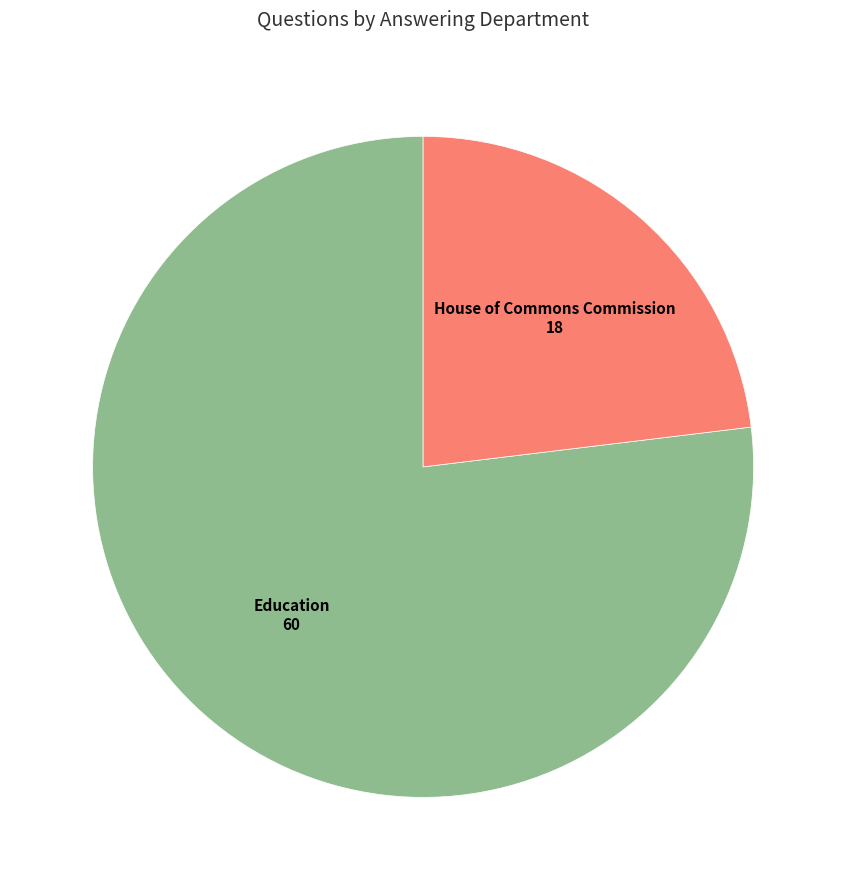

What is the smallest slice in the pie chart?

House of Commons Commission